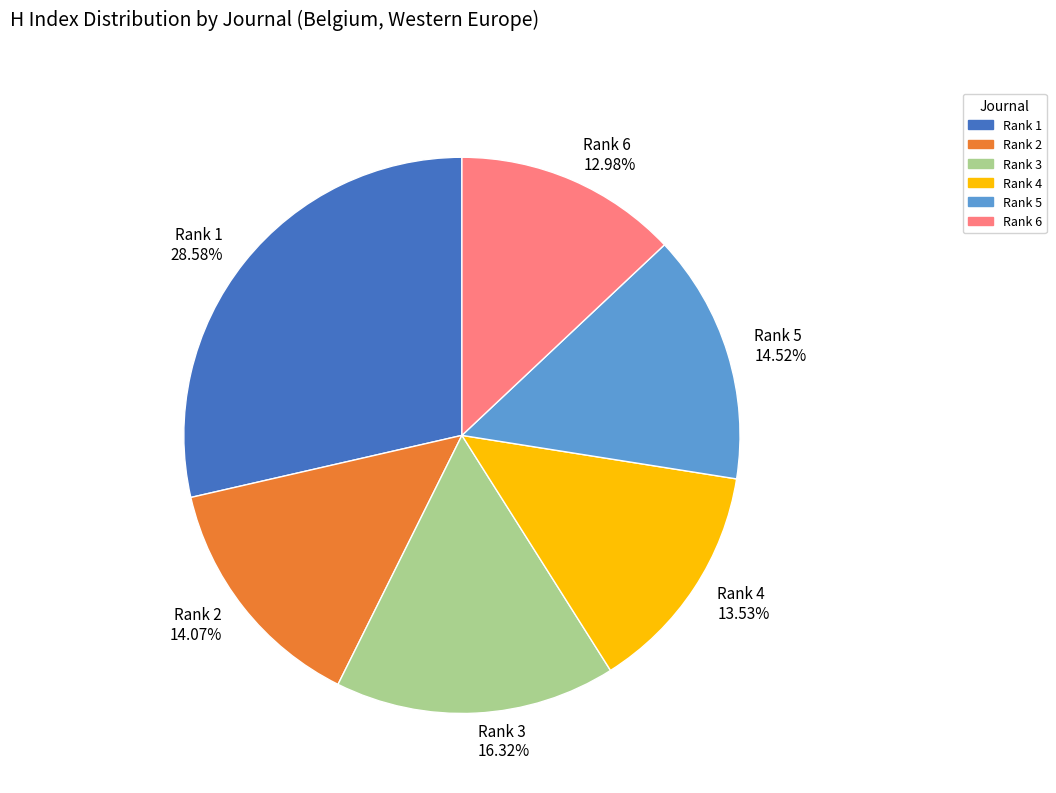

Approximately how many times larger is the value at Rank 6 compared to Rank 4?

1.0